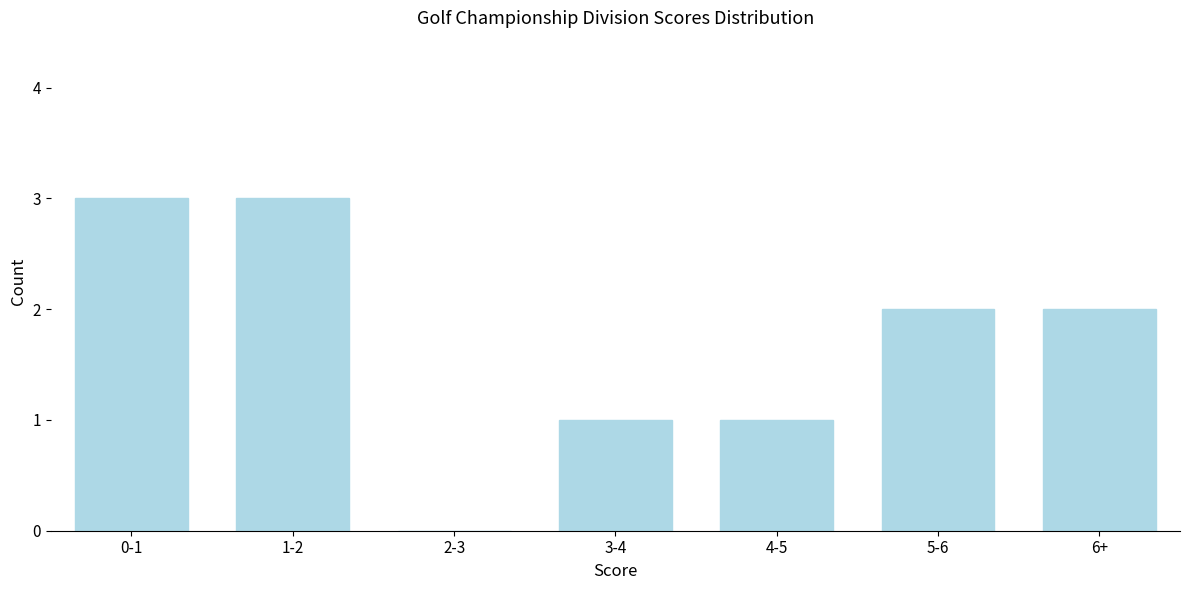

Reading left to right, what are all the values shown in this chart?

0-1=3	1-2=3	2-3=0	3-4=1	4-5=1	5-6=2	6+=2